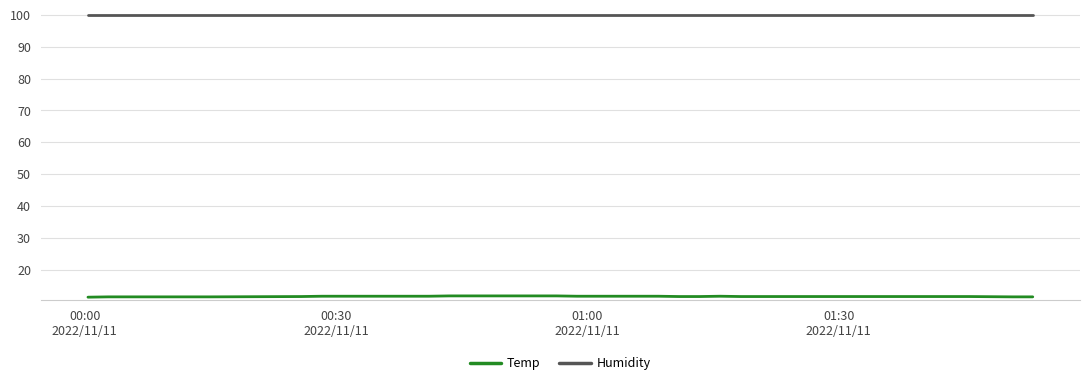

Which series has the largest total across all categories?

Humidity